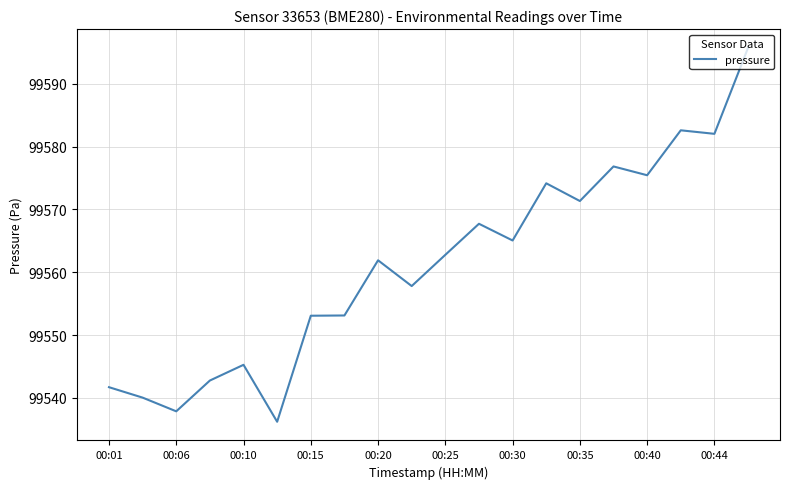

What is the minimum value shown in the chart?

99536.2